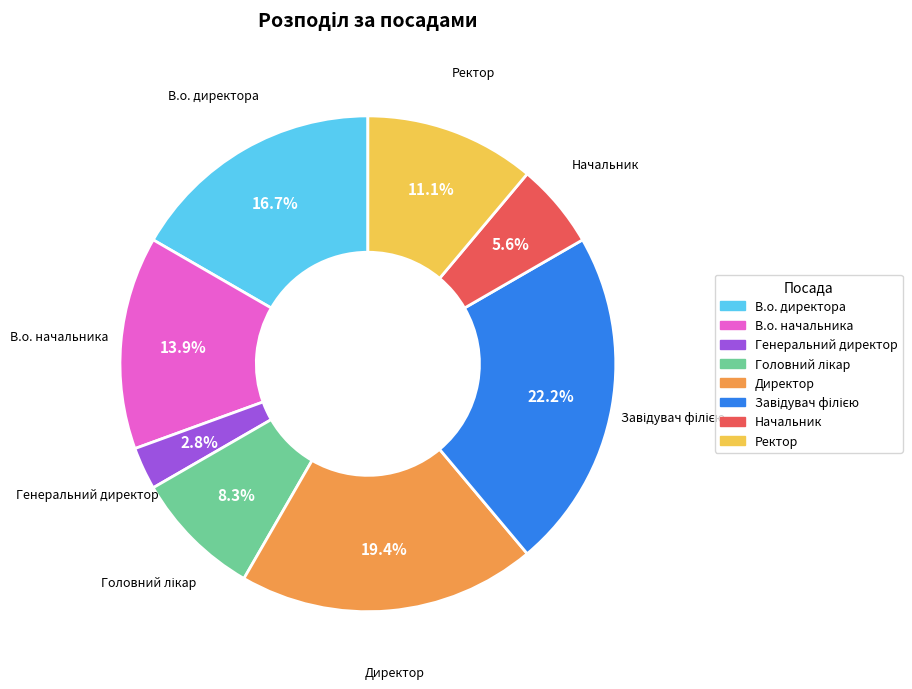

How many slices are in this pie chart?

8